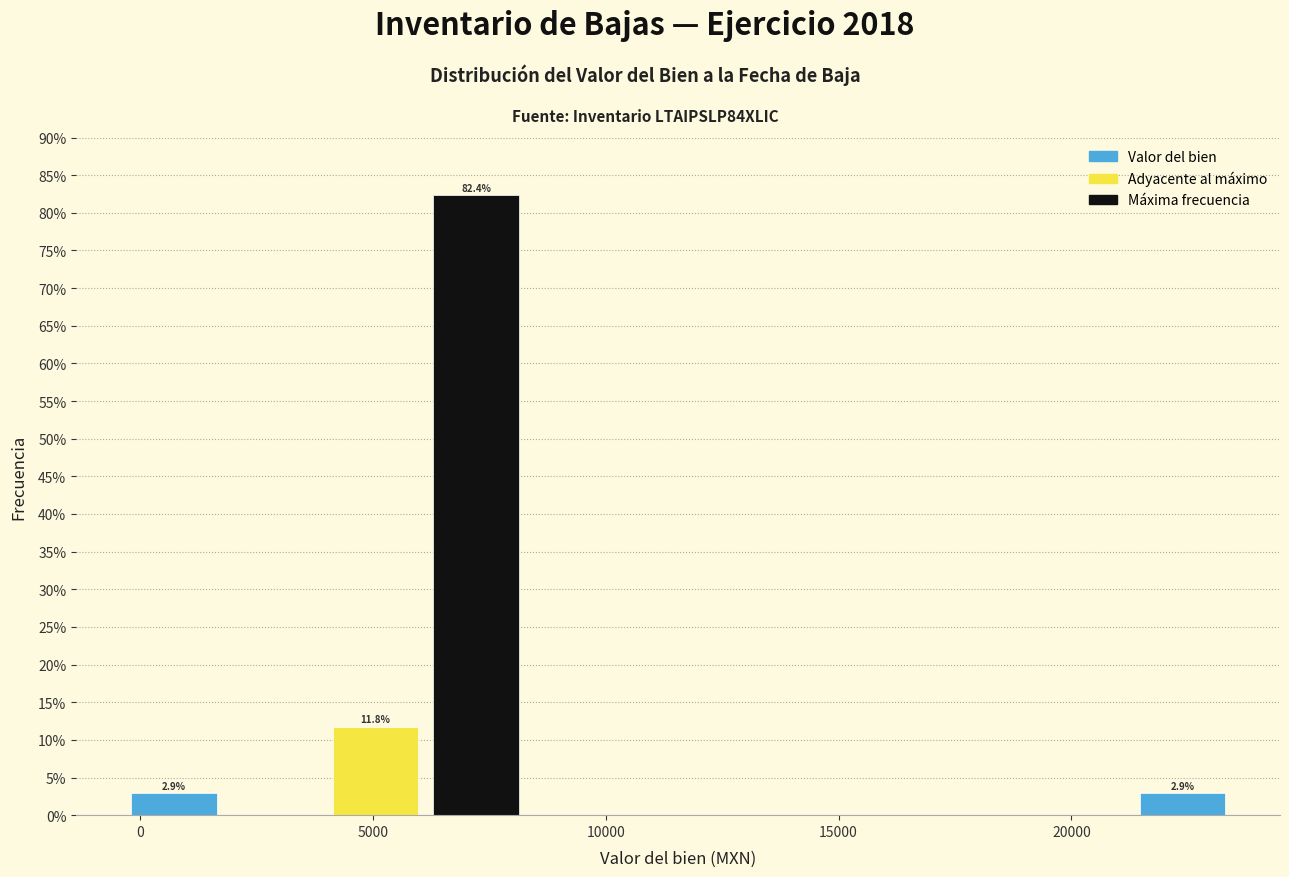

Which range on the x-axis has the tallest bar?

6000 to 8500